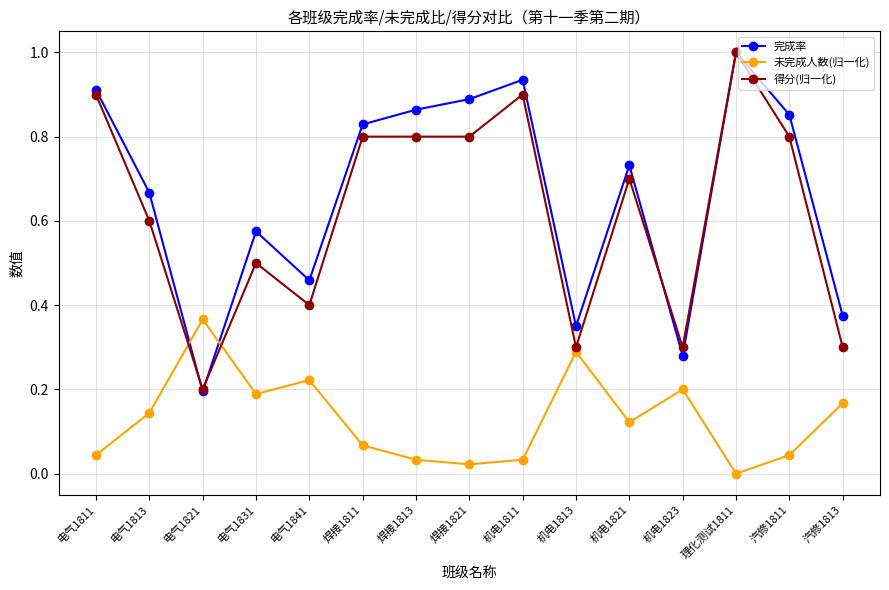

Between 电气1841 and 理化测试1811, which series saw the biggest shift?

得分(归一化)